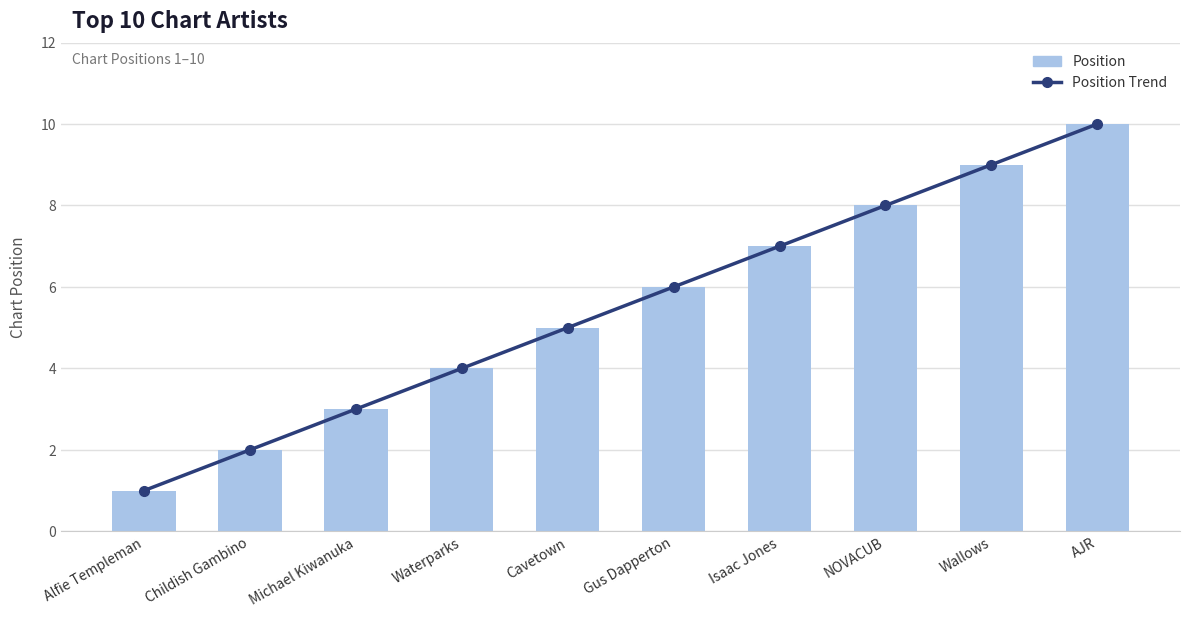

What is the value of the Position bar at the 1st from the left?

1